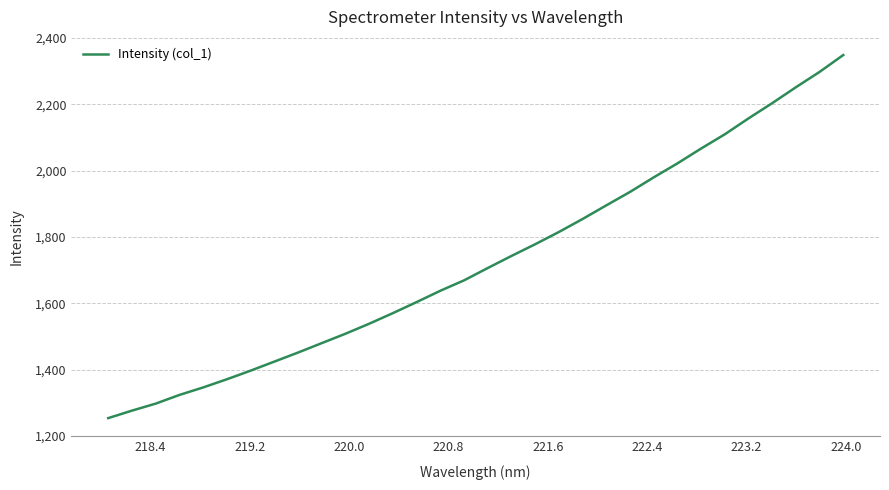

What is the maximum value shown in the chart?

2348.6